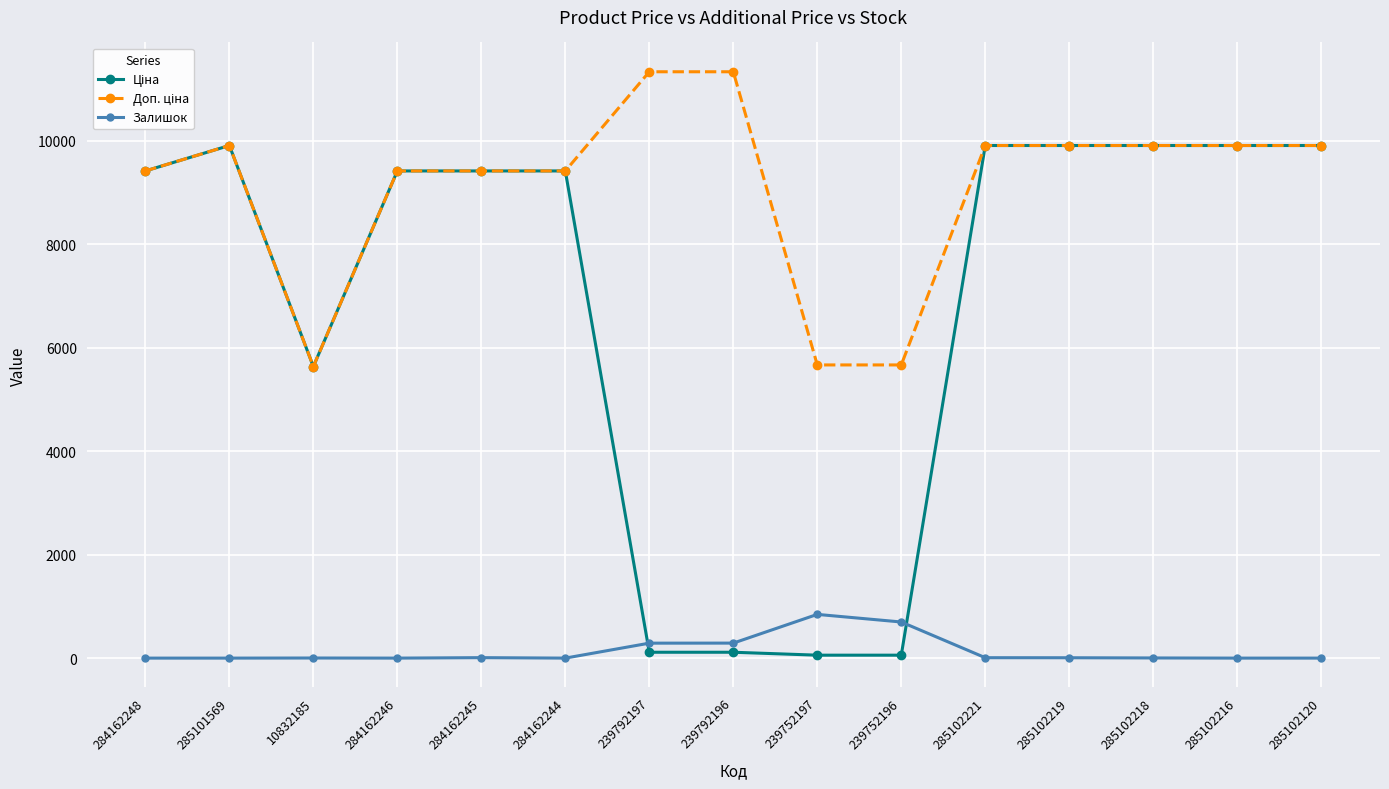

What is the total value across all series at 285101569?

19817.0